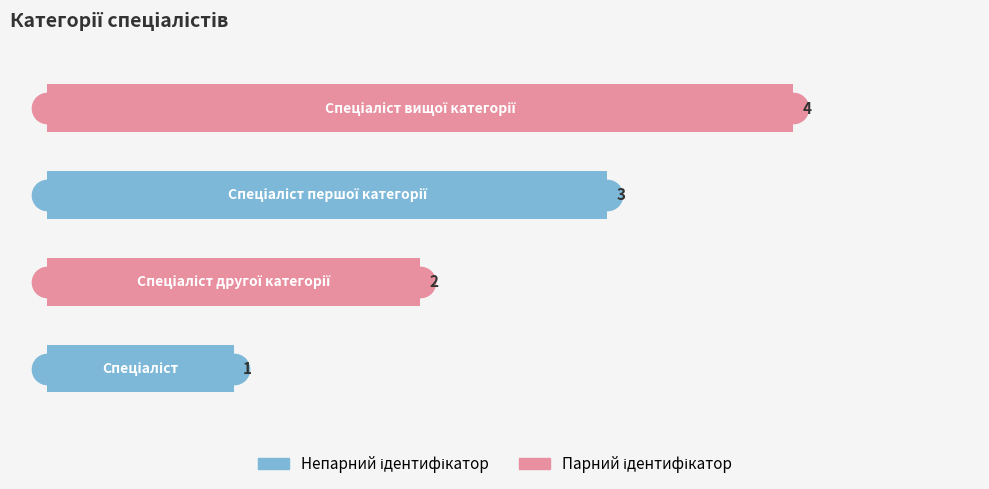

What is the maximum value shown in the chart?

4